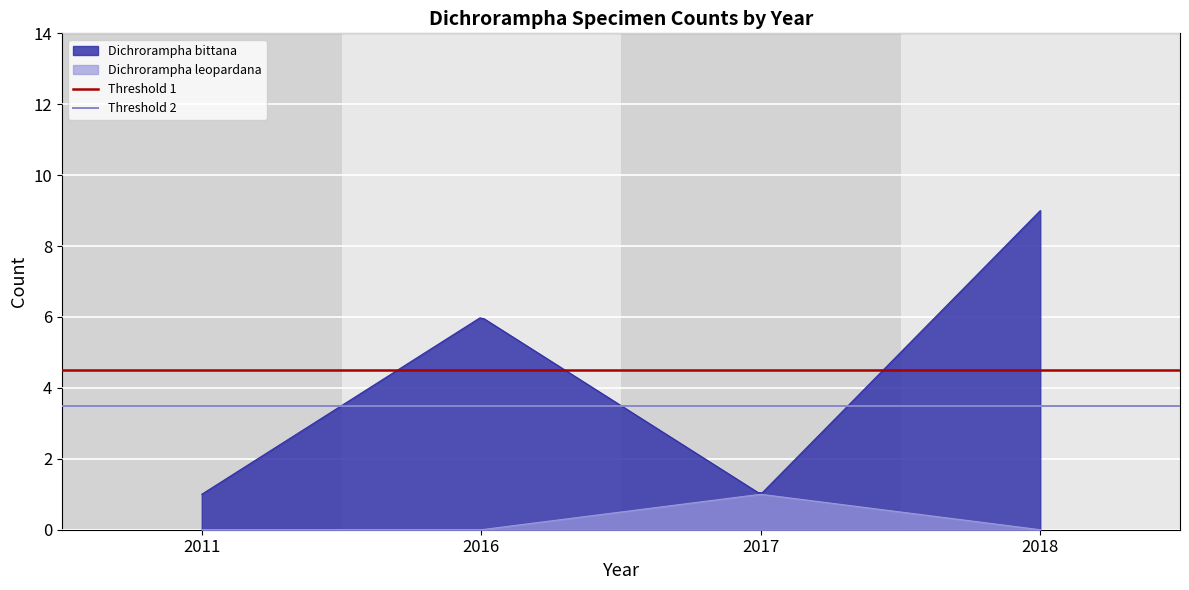

Is the value of Threshold 1 at 2011 greater than the value of Threshold 2 at 2011?

Yes